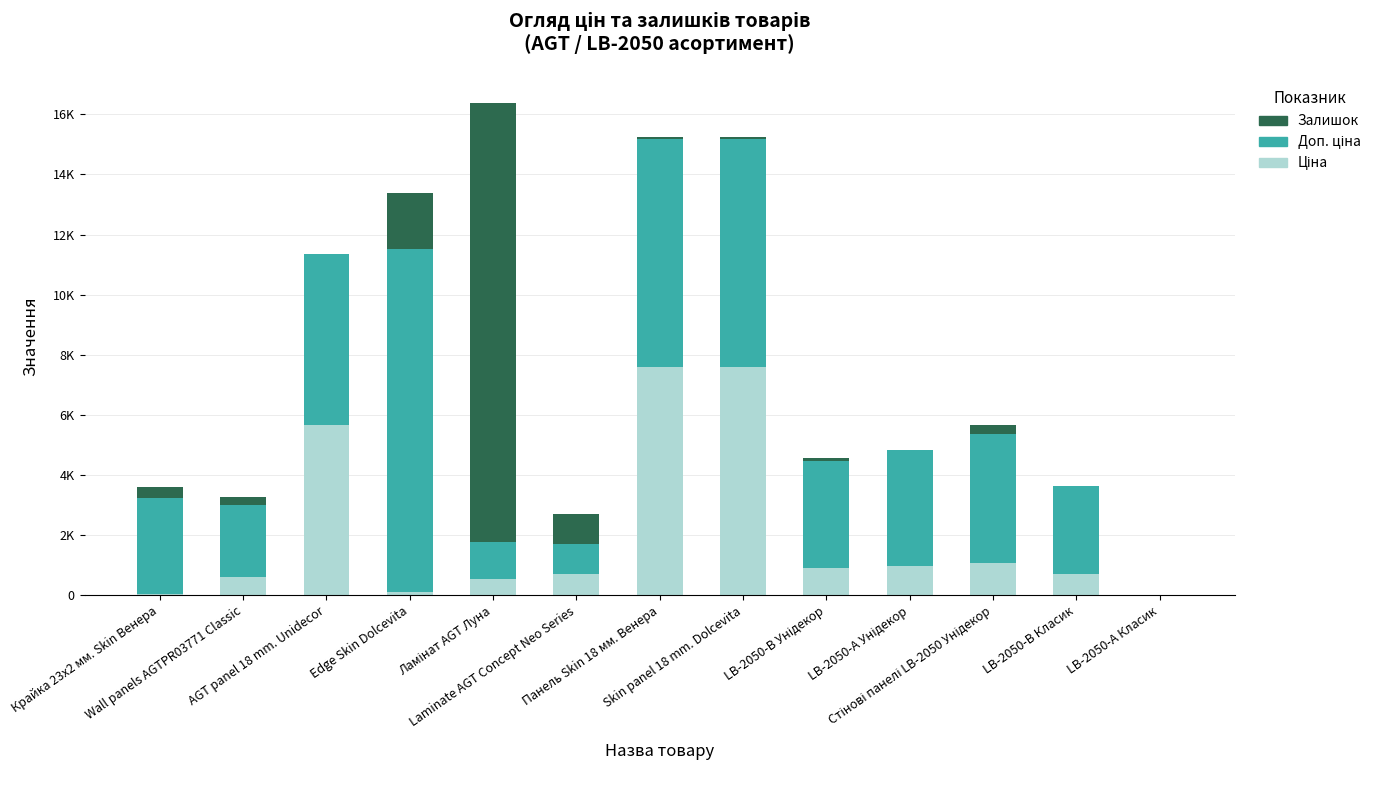

Read the Доп. ціна value at LB-2050-А Унідекор.

3854.0